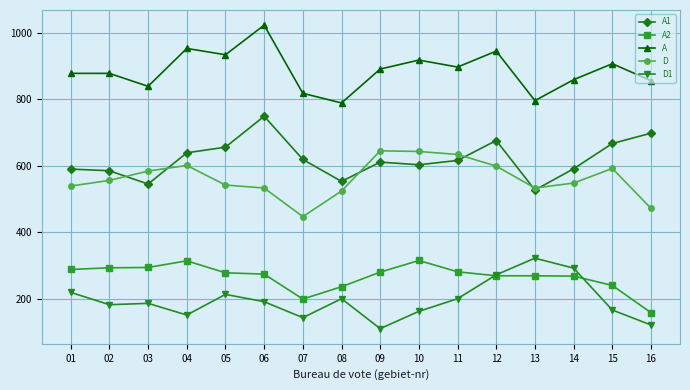

In D, how many points are higher than both neighbors (excluding endpoints)?

3